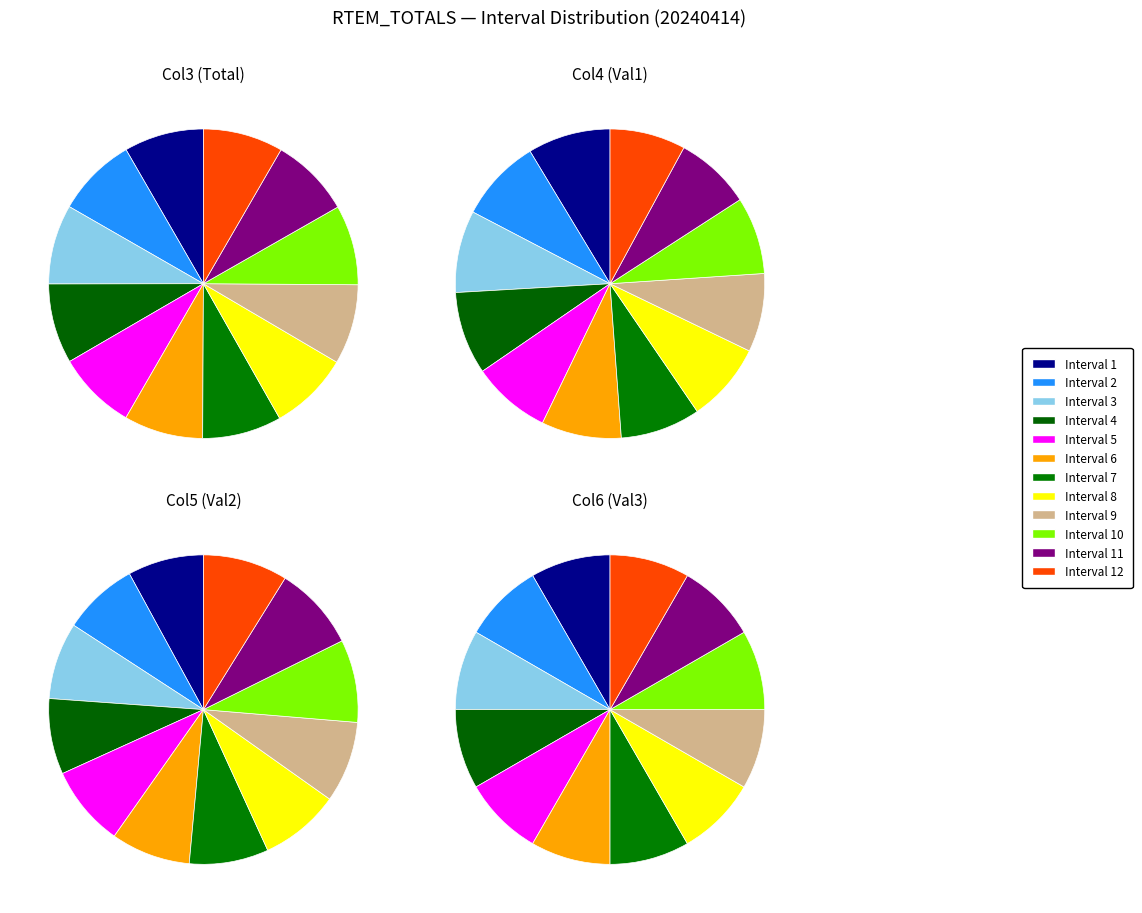

Do 2 and 7 together represent more than half of the pie?

No